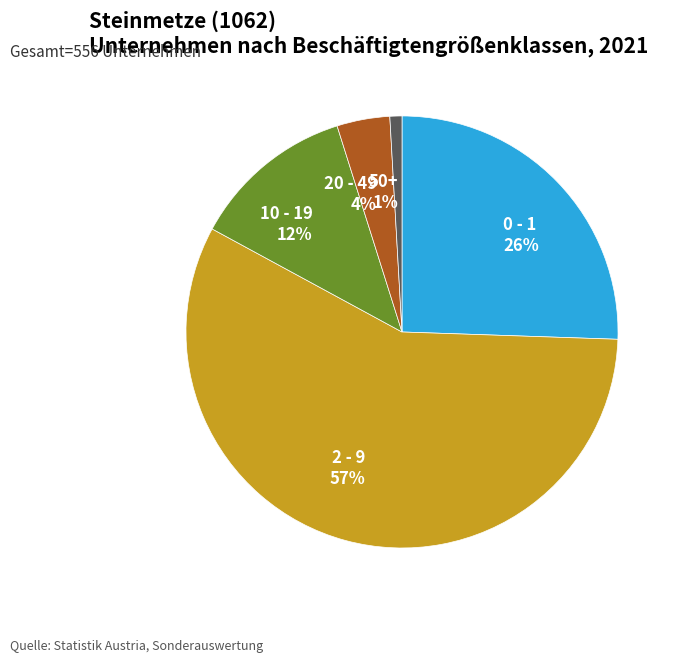

True or false: 10 - 19 accounts for 5% of the total.

False